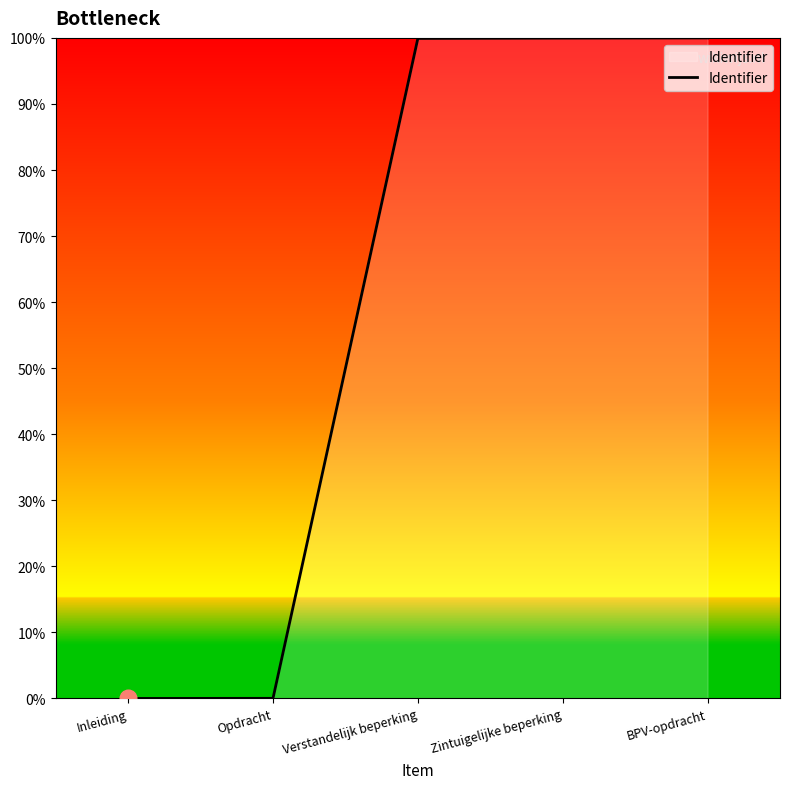

How many categories are shown in the chart?

5